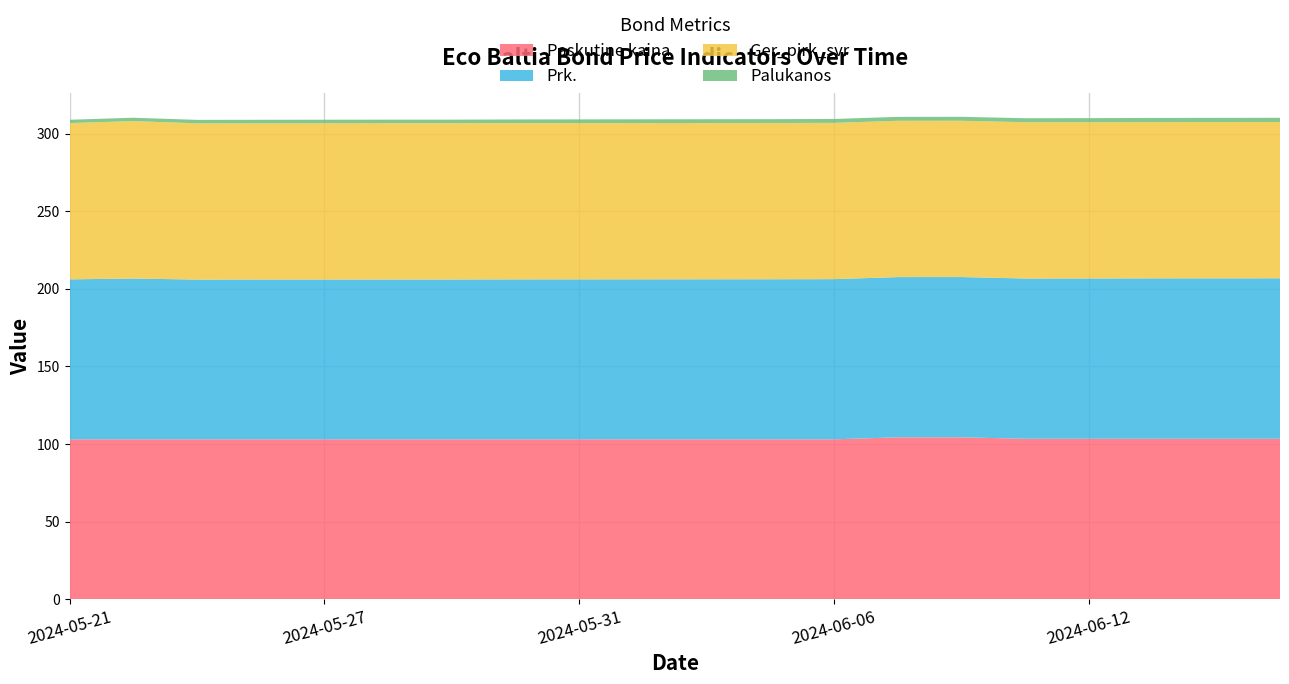

Reading left to right, transcribe all the data shown in this chart.

Paskutine kaina: 103.0	103.0	103.0	103.0	103.0	103.0	103.0	103.0	103.0	103.0	103.0	103.0	103.0	104.3	104.3	103.3	103.3	103.3	103.3	103.3
Prk.: 103.1	103.7	103.0	103.0	103.0	103.0	103.0	103.1	103.1	103.2	103.2	103.2	103.3	103.3	103.3	103.3	103.3	103.4	103.4	103.5
Ger_pirk_svr: 100.8	101.5	100.8	100.8	100.8	100.8	100.8	100.8	100.8	100.8	100.8	100.8	100.8	100.8	100.8	100.8	100.8	100.8	100.8	100.8
Palukanos: 2.1	2.2	2.2	2.2	2.3	2.3	2.3	2.4	2.4	2.4	2.4	2.4	2.5	2.5	2.6	2.6	2.6	2.7	2.7	2.7